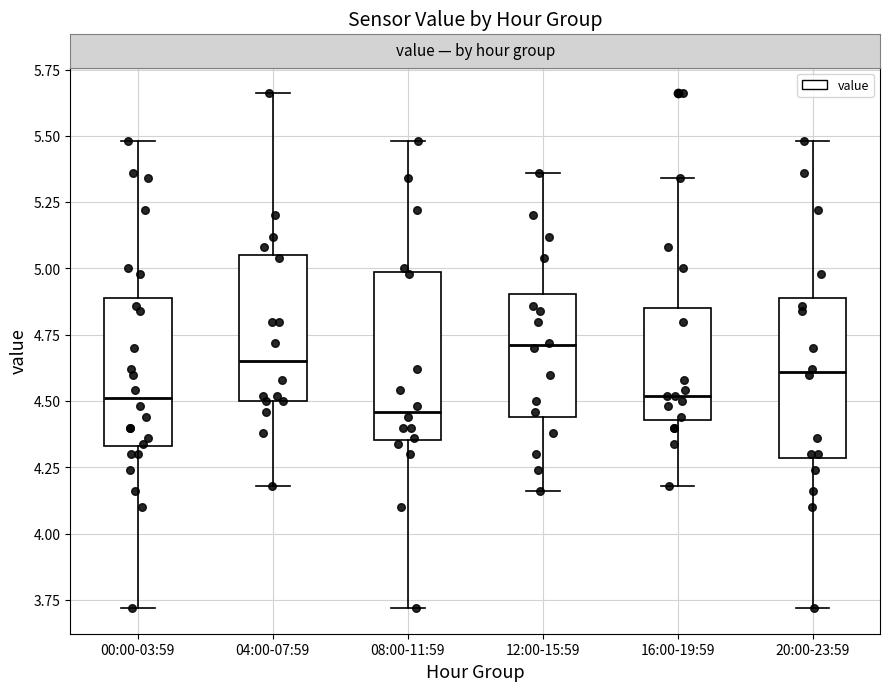

Where is the lower edge of the box for 16:00-19:59 on the y-axis? The values are not printed on the chart, so give them approximately, as read against the axis.

4.45